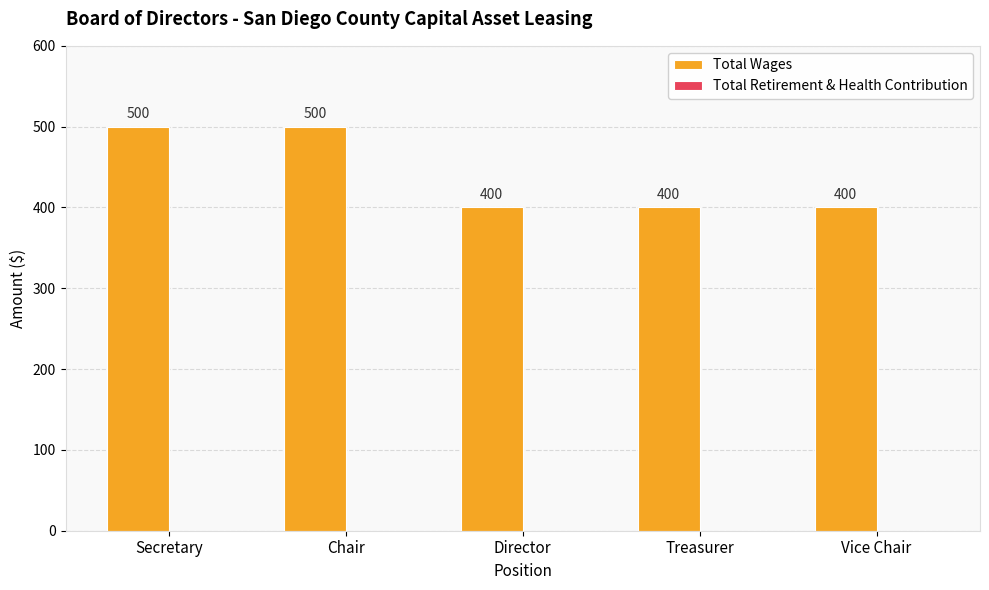

What is the change in value from Chair to Director?

-100